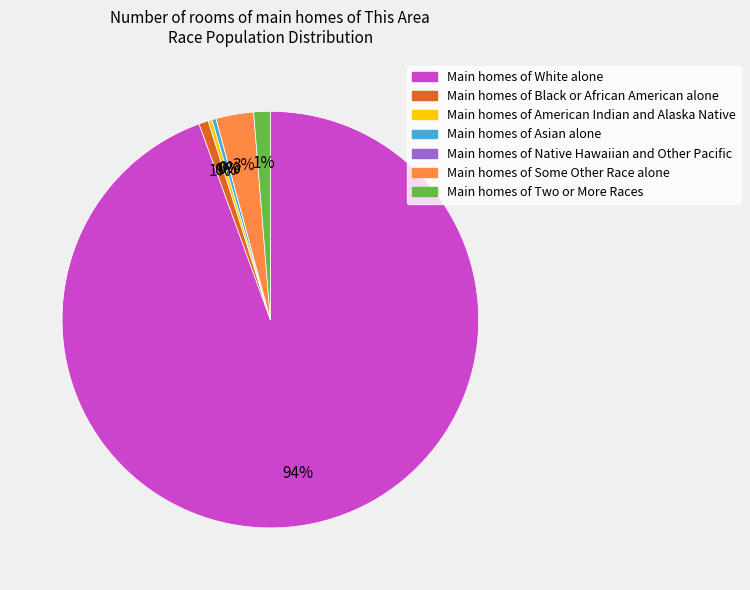

Is there a majority slice in this chart?

Yes